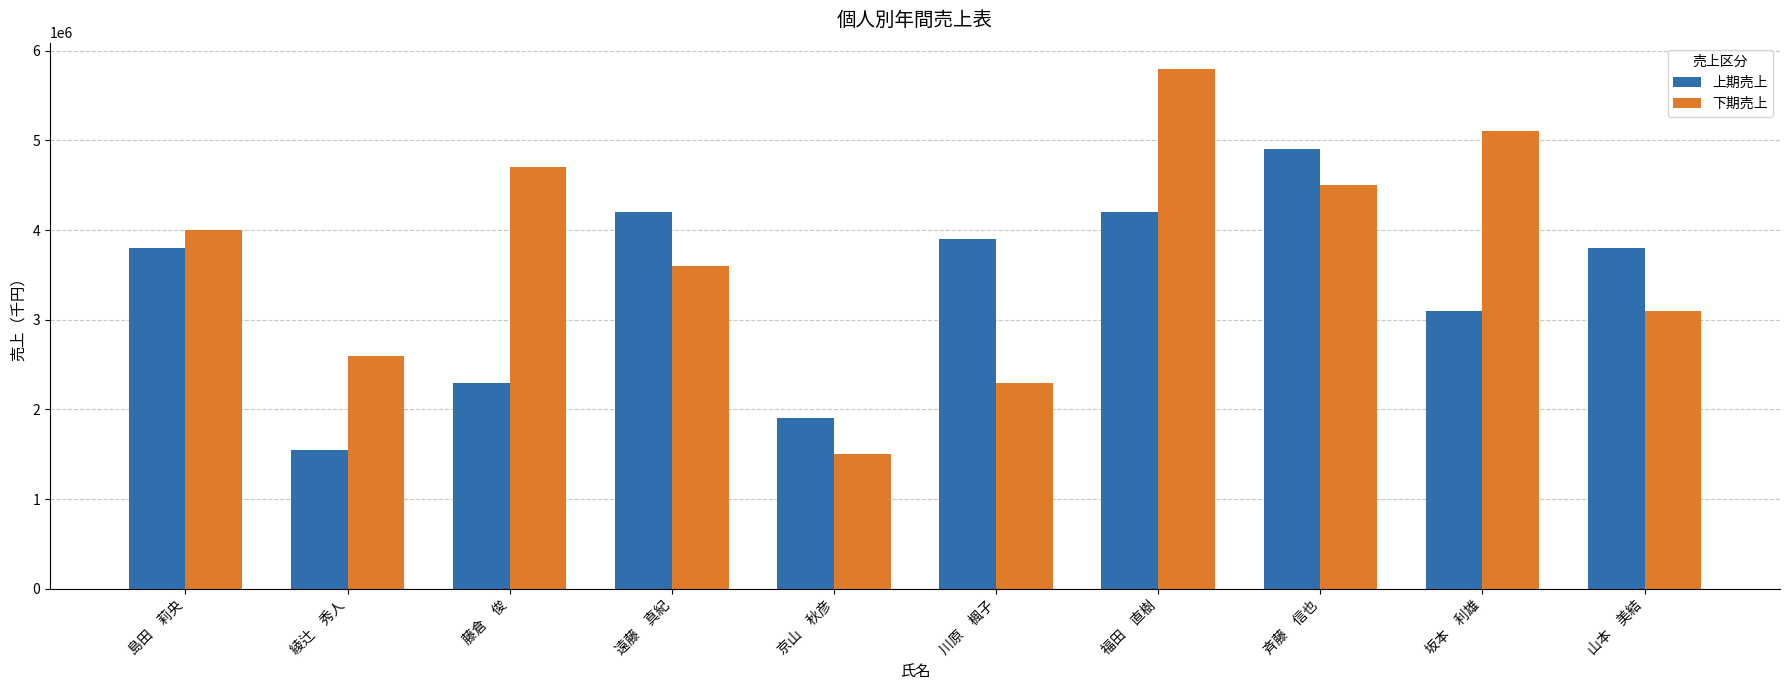

What is the difference between the 下期売上 values at 綾辻　秀人 and 斉藤　信也?

1900000